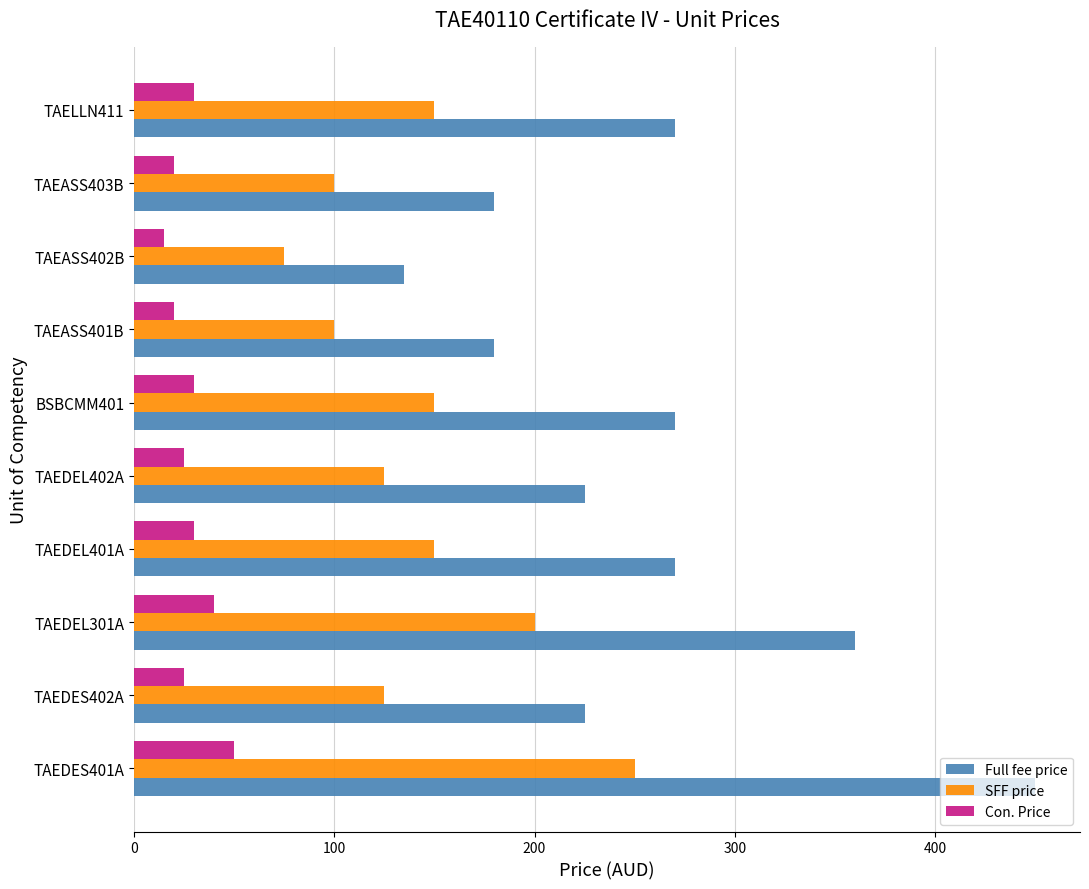

Rank the series by their maximum value, from highest to lowest.

Full fee price, SFF price, Con. Price